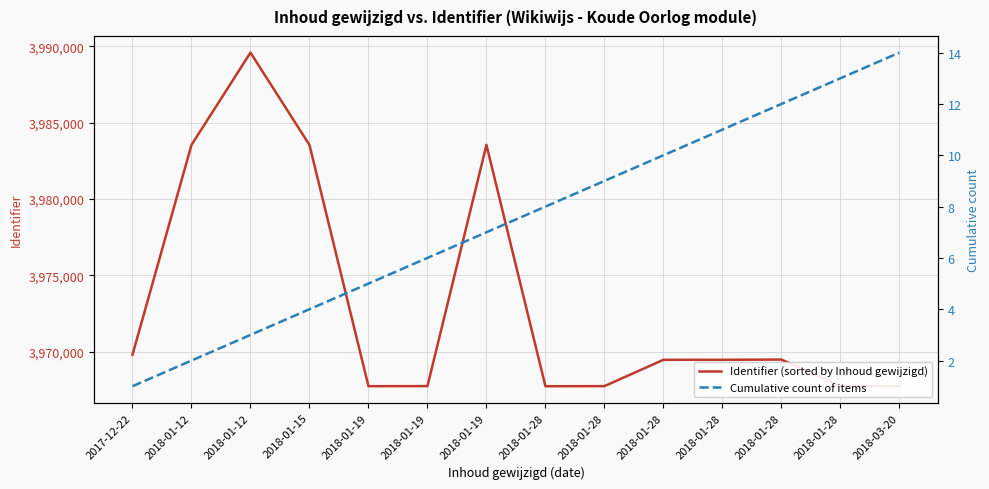

In Identifier (sorted by Inhoud gewijzigd), how many points are lower than both neighbors (excluding endpoints)?

2